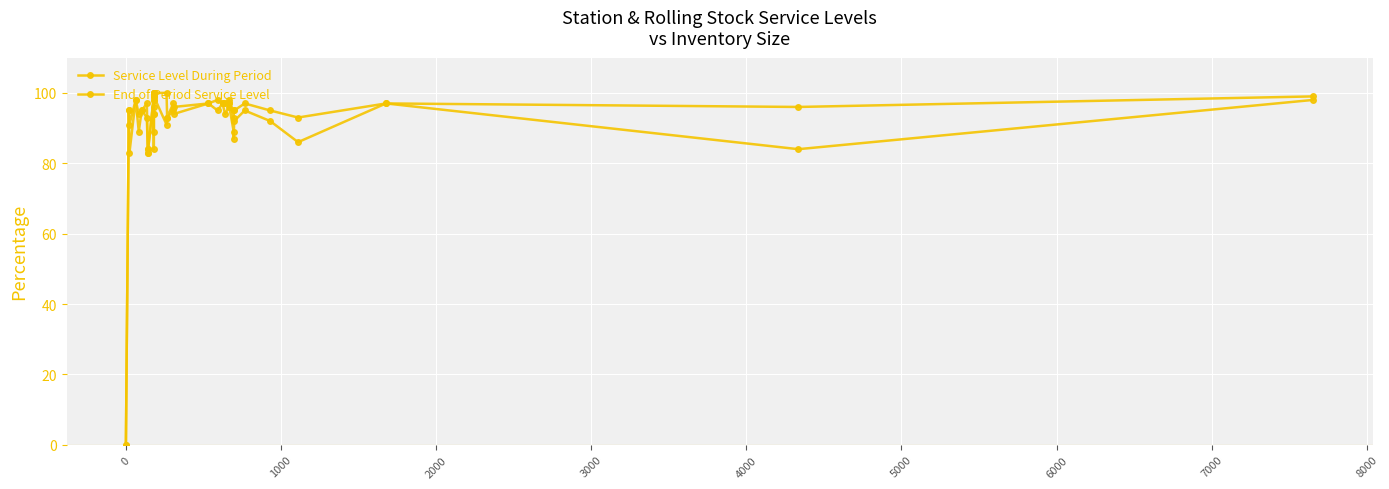

Which series has the largest total across all categories?

End of Period Service Level